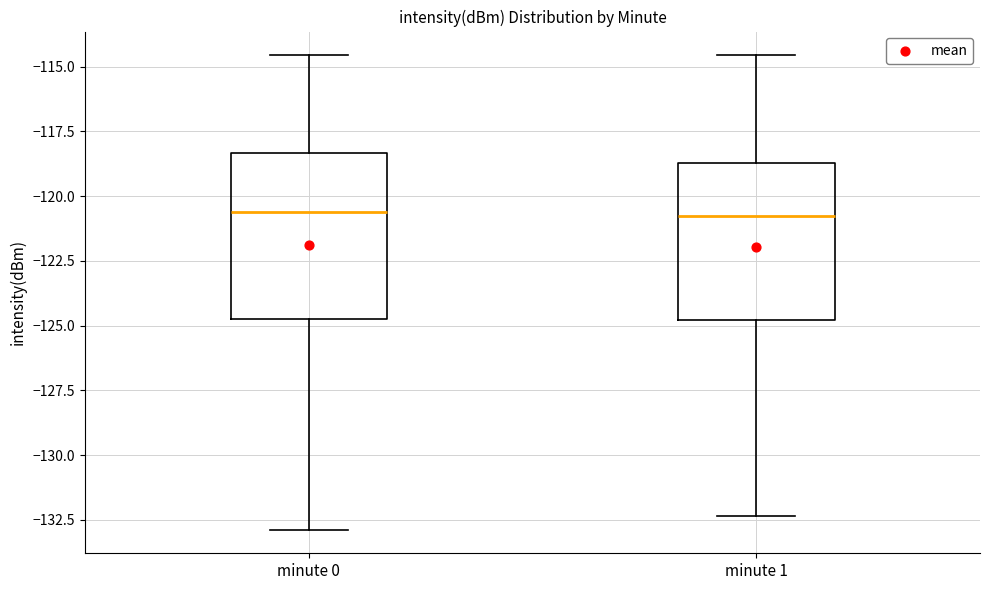

Reading left to right, read every box against the y-axis: the position of its median line, the range the box covers, and the ends of its whiskers. The values are not printed on the chart, so give them approximately, as read against the axis.

minute 0: median -120.5, box -125.0 to -118.5, whiskers -133.0 to -114.5
minute 1: median -121.0, box -125.0 to -118.5, whiskers -132.5 to -114.5